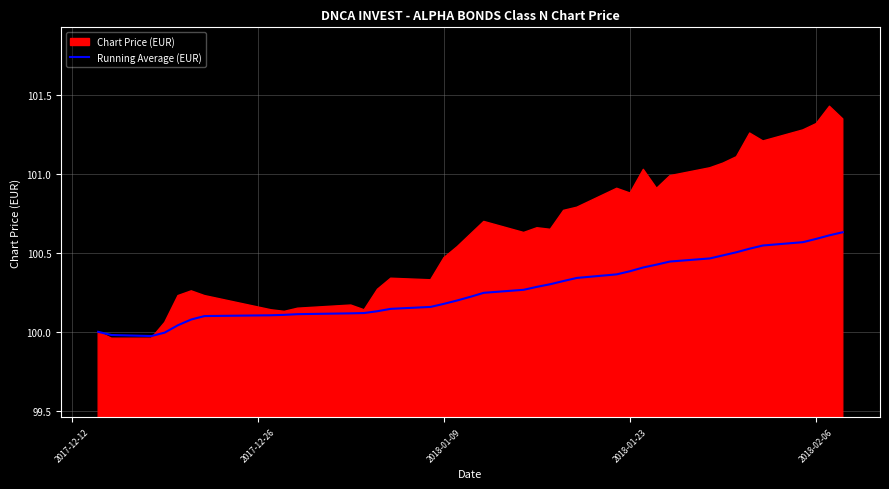

How many data points are less than 100?

3